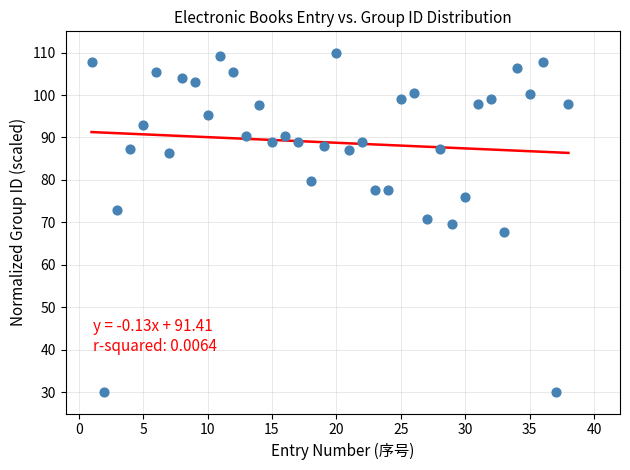

What is the range of X values (max minus min)?

37.0